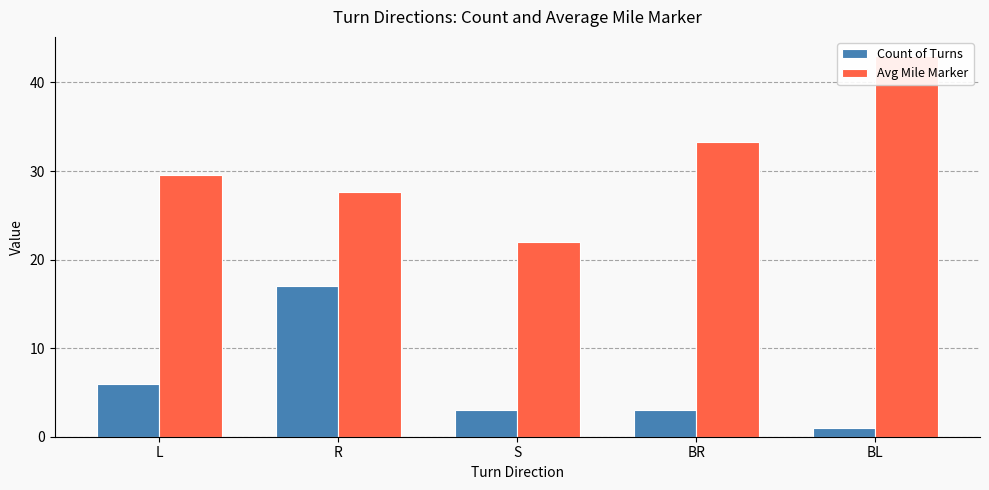

Reading left to right, what are all the values shown in this chart?

Count of Turns: 6.0	17.0	3.0	3.0	1.0
Avg Mile Marker: 29.6	27.7	22.0	33.2	43.0